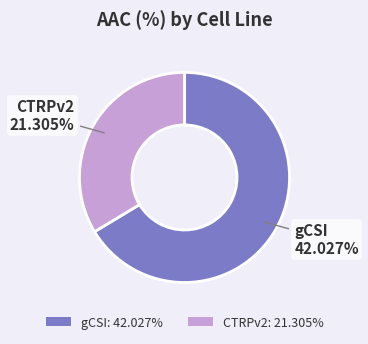

Which has a higher value, CTRPv2 or gCSI?

gCSI